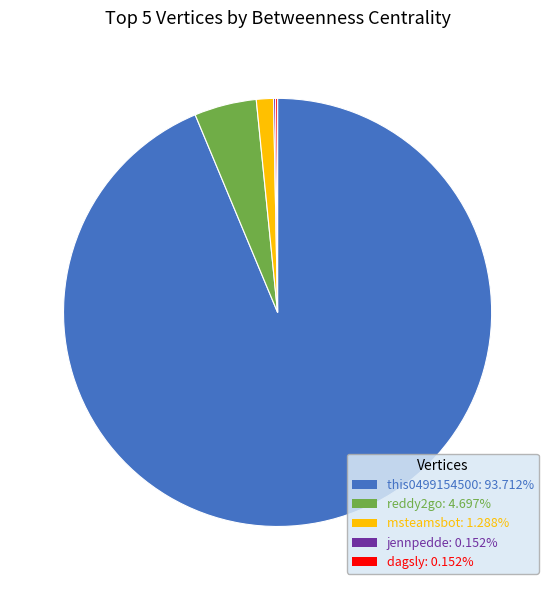

The this0499154500 slice represents 80% of the pie. True or false?

False